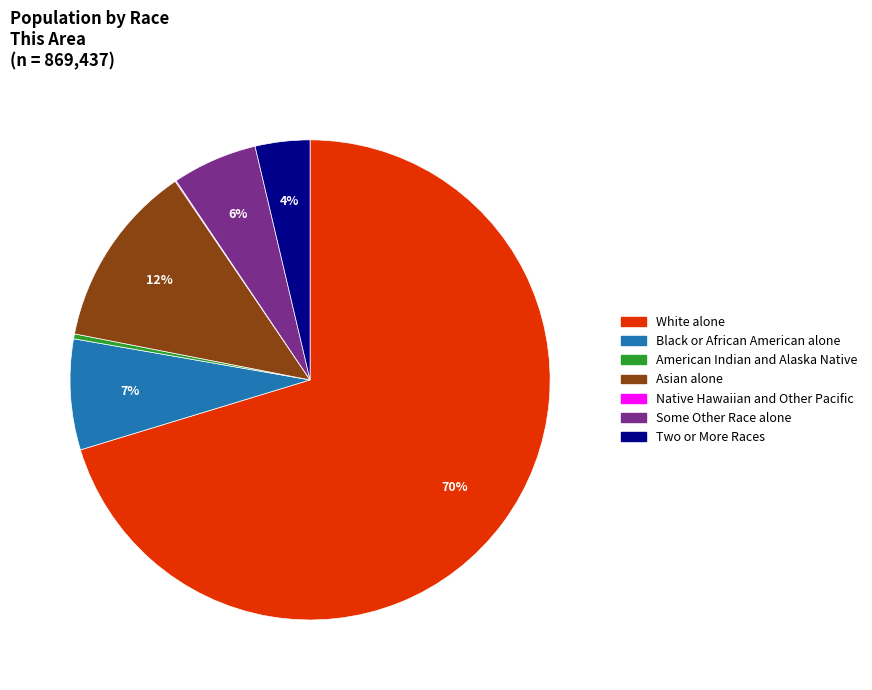

Which has a higher value, American Indian and Alaska Native or Black or African American alone?

Black or African American alone